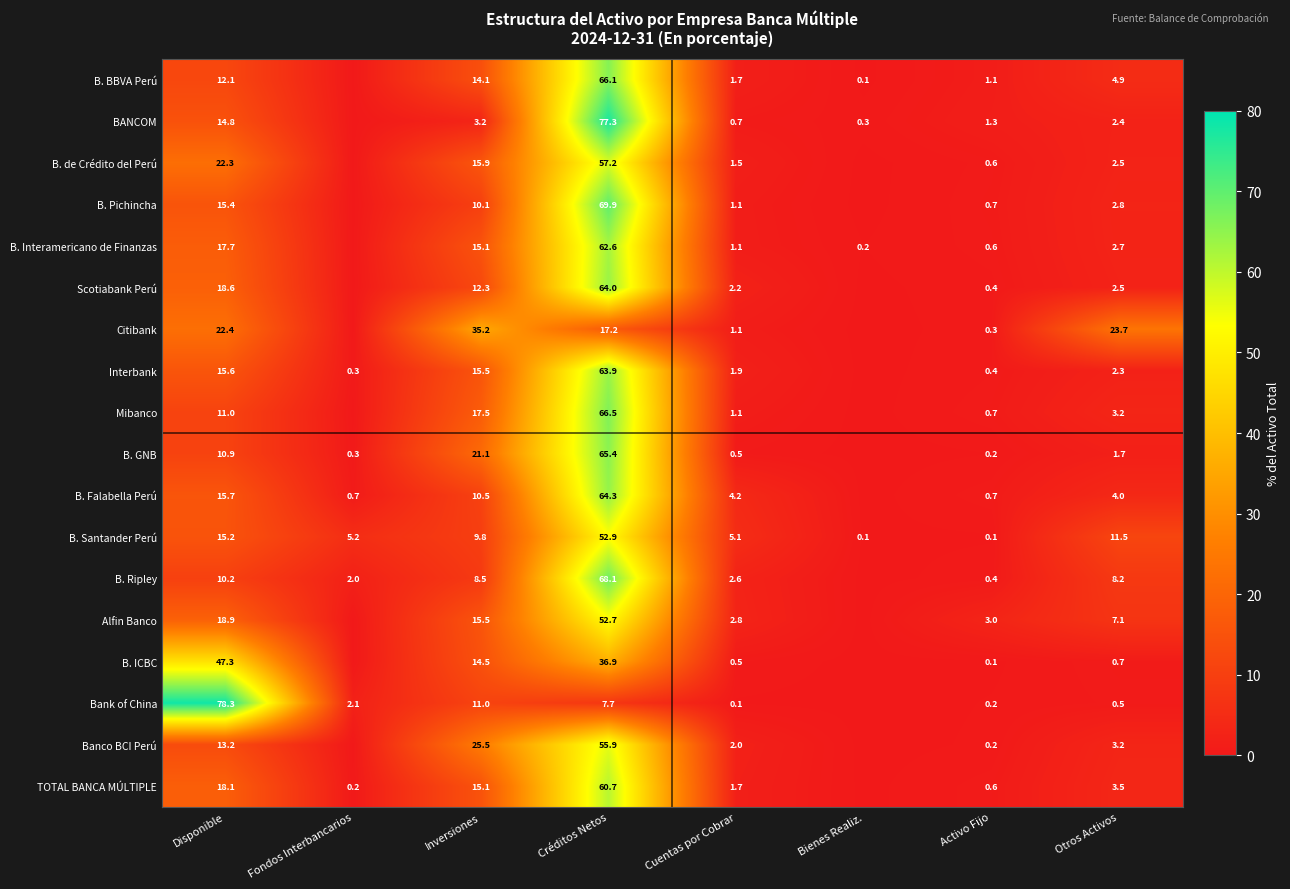

Is it true that Interbank equals 15.6 at Disponible?

True